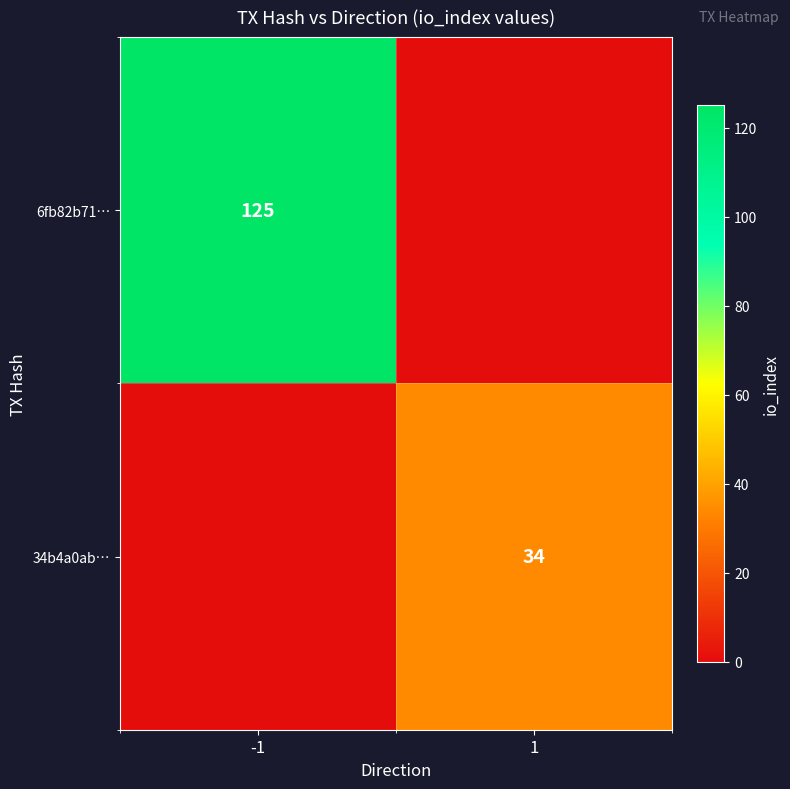

Is it true that 6fb82b71… equals 125 at -1?

True